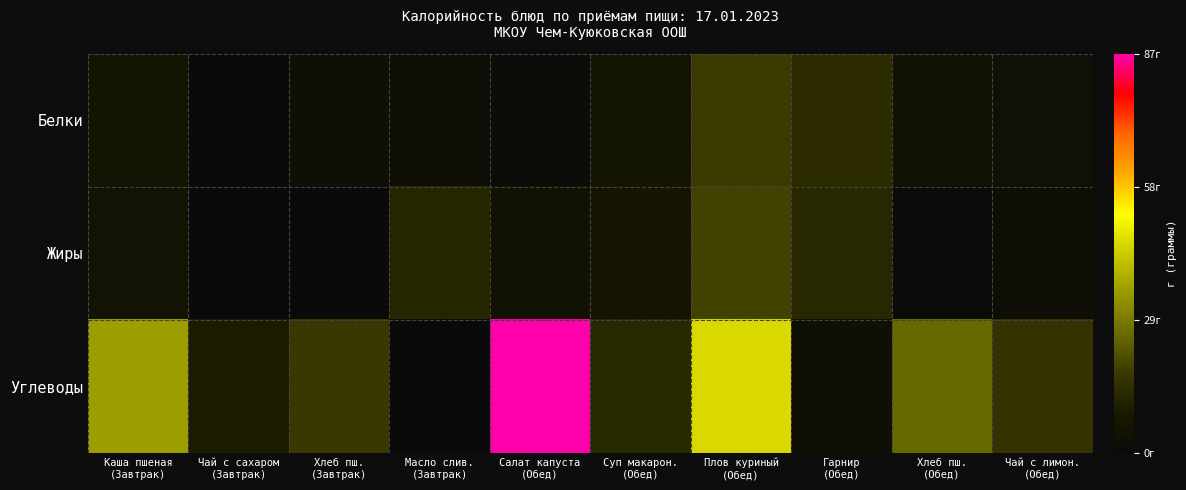

Rank the series by their maximum value, from lowest to highest.

Белки, Жиры, Углеводы